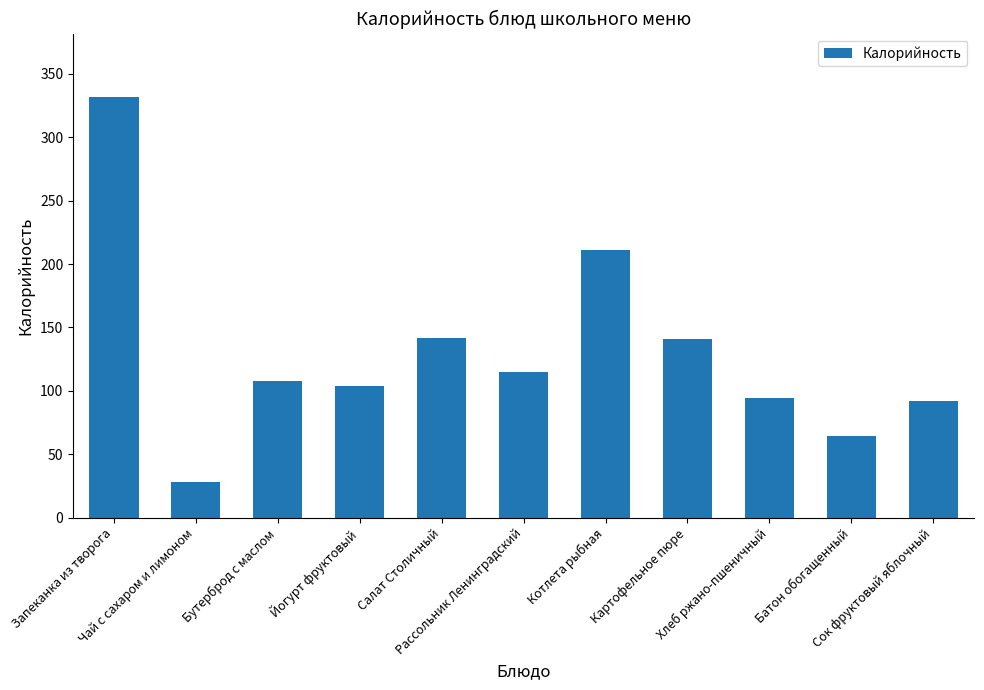

What is the value of the 5th bar from the left?

141.3